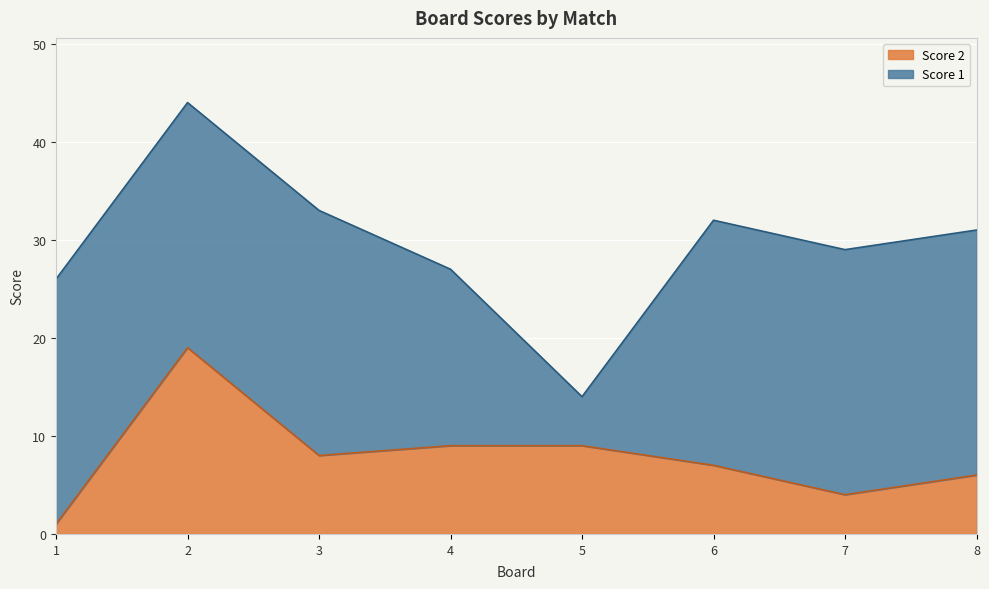

The value at 4 is 14. True or false?

False